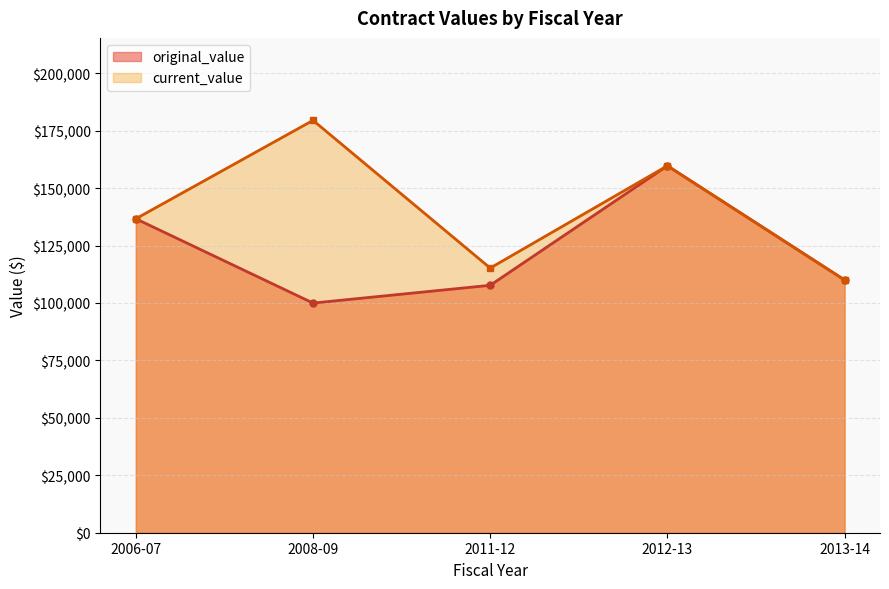

Does the chart have visible grid lines?

Yes